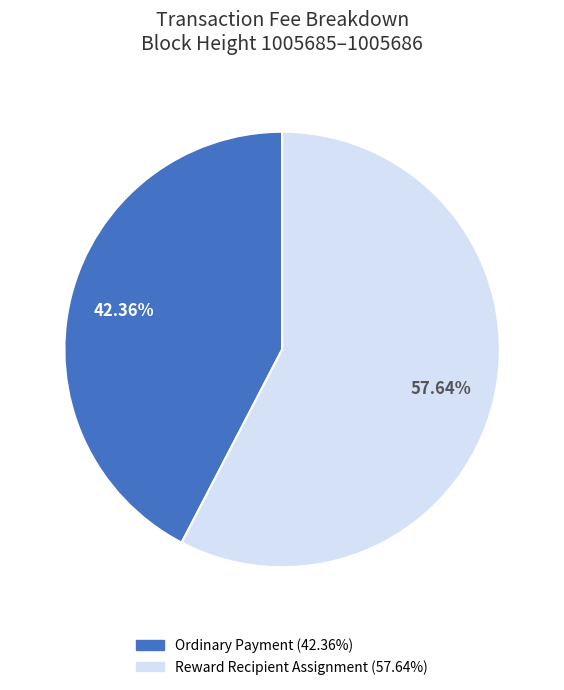

To the nearest percent, what is the average slice percentage?

50%